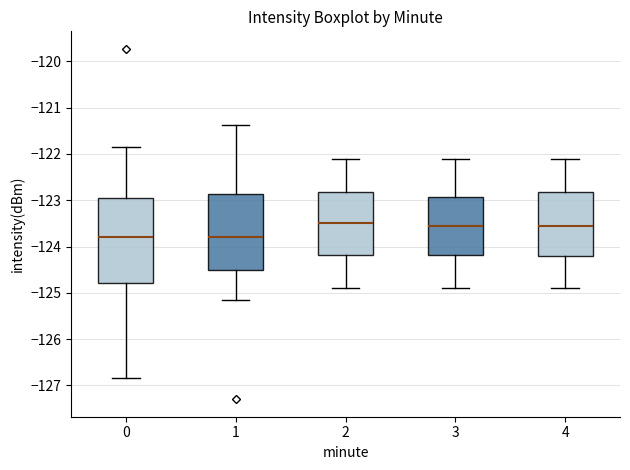

Where does the median line of the box at x = 1 sit on the y-axis? The values are not printed on the chart, so give them approximately, as read against the axis.

-123.8